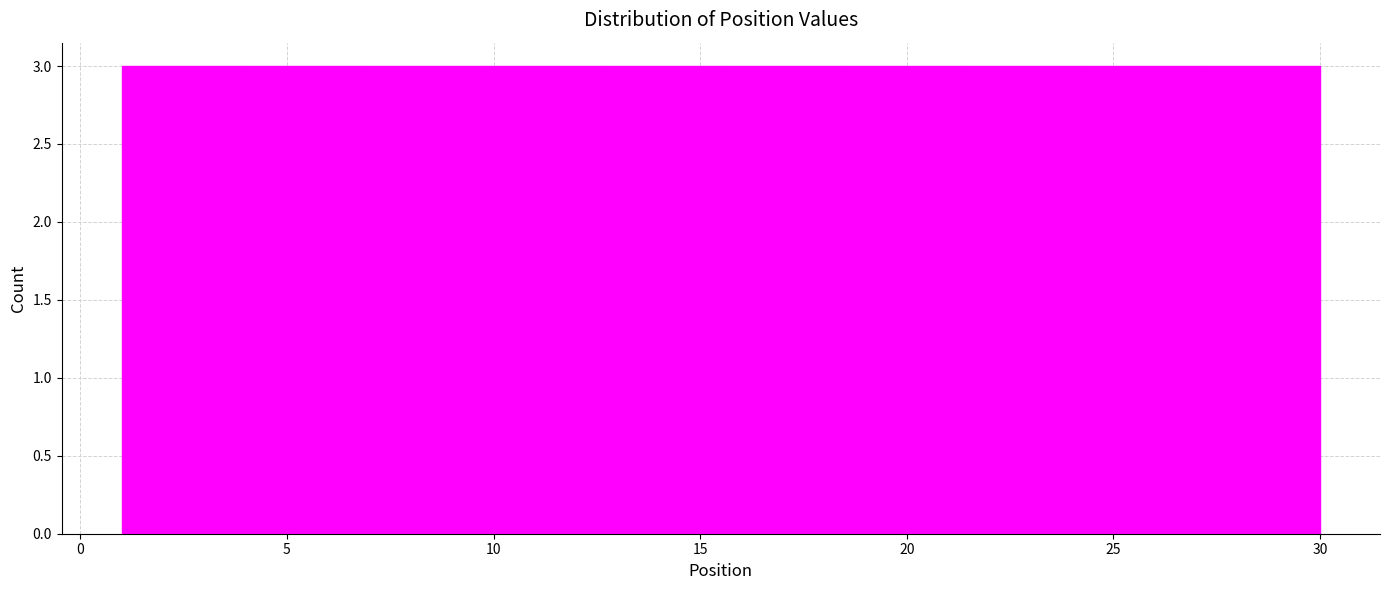

Reading left to right, transcribe this chart: for each bar, give the range it covers on the x-axis and its height. Neither the bar edges nor the heights are printed on the chart, so give them approximately, as read against the axes.

1.0 to 3.9: 3
3.9 to 6.8: 3
6.8 to 9.7: 3
9.7 to 12.6: 3
12.6 to 15.5: 3
15.5 to 18.4: 3
18.4 to 21.3: 3
21.3 to 24.2: 3
24.2 to 27.1: 3
27.1 to 30.0: 3